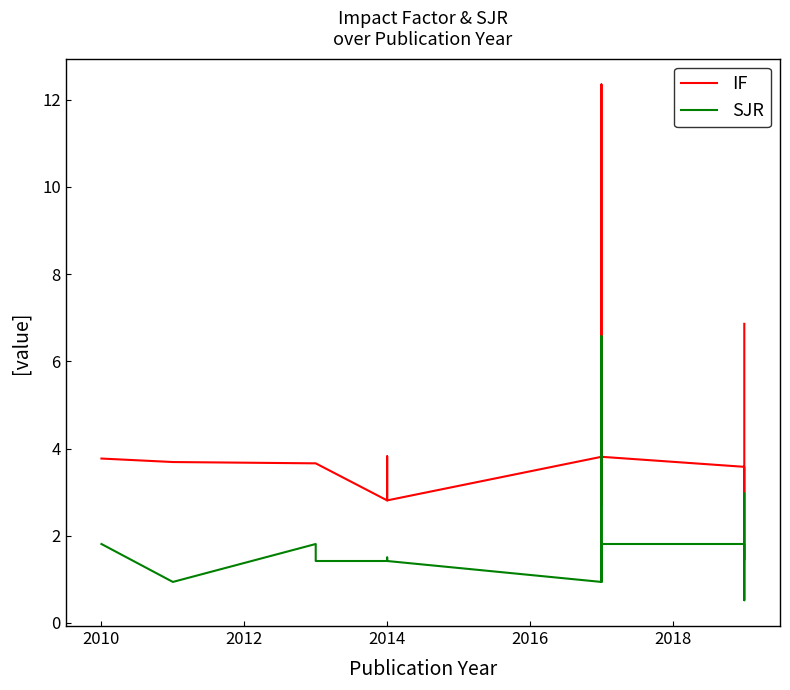

Reading right to left, transcribe all the data shown in this chart.

IF: 6.9	1.4	2.3	3.6	3.6	3.8	2.7	12.3	3.8	2.8	3.8	2.8	3.7	3.7	3.7	3.7	3.8
SJR: 3.0	0.5	0.7	0.8	1.8	1.8	0.9	6.6	0.9	1.4	1.5	1.4	1.4	1.8	0.9	0.9	1.8